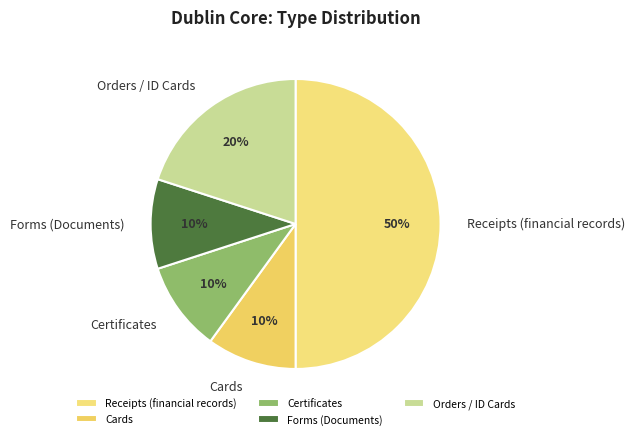

Count the number of slices in the pie.

5